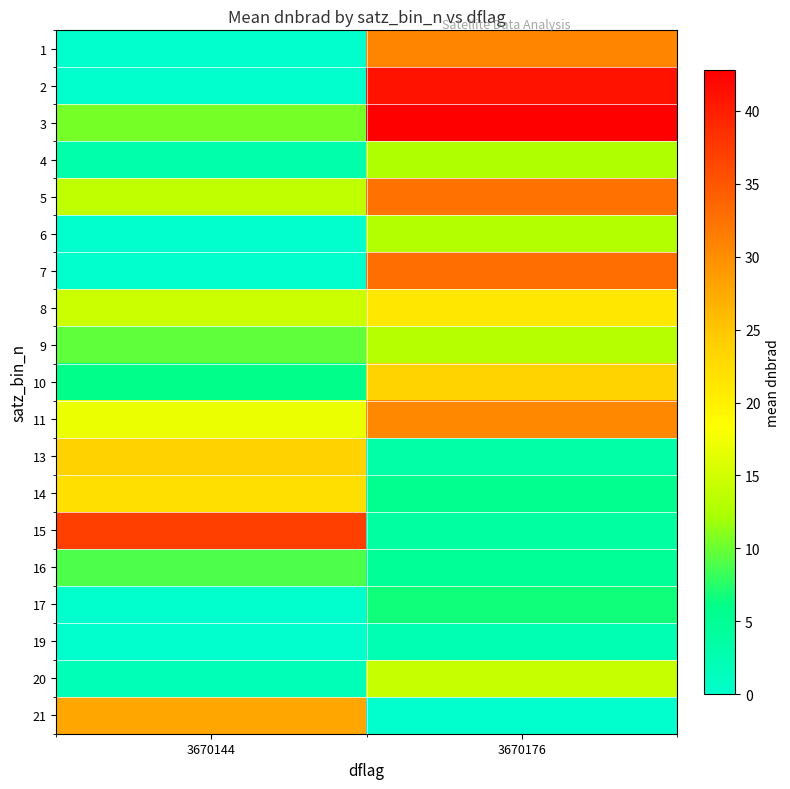

What is the total value across all series at 3670144?

196.0